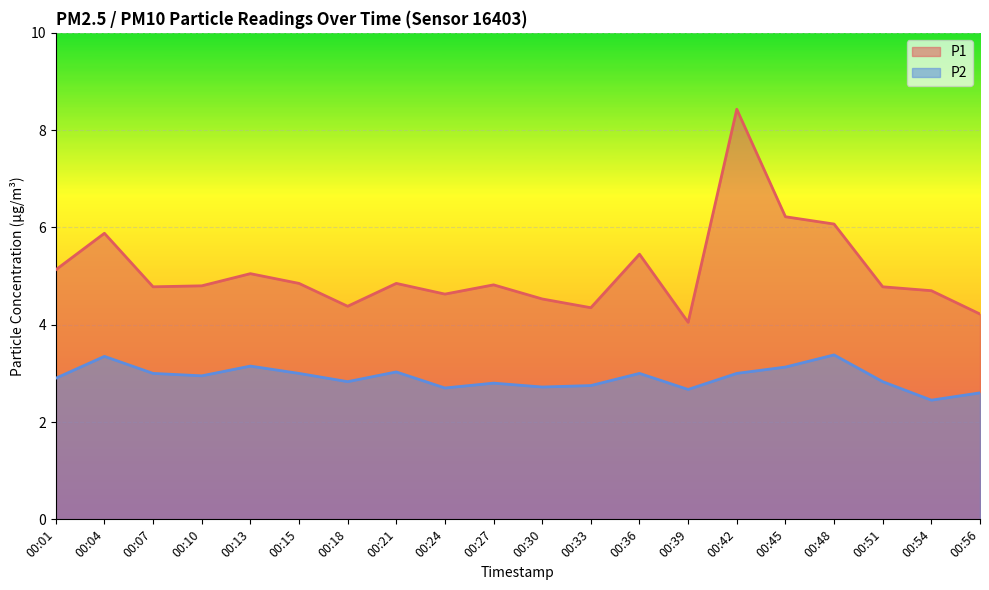

Reading right to left, what are all the values shown in this chart?

P1: 00:56=4.2	00:54=4.7	00:51=4.8	00:48=6.1	00:45=6.2	00:42=8.4	00:39=4.0	00:36=5.5	00:33=4.3	00:30=4.5	00:27=4.8	00:24=4.6	00:21=4.8	00:18=4.4	00:15=4.8	00:13=5.0	00:10=4.8	00:07=4.8	00:04=5.9	00:01=5.1
P2: 00:56=2.6	00:54=2.5	00:51=2.8	00:48=3.4	00:45=3.1	00:42=3.0	00:39=2.7	00:36=3.0	00:33=2.8	00:30=2.7	00:27=2.8	00:24=2.7	00:21=3.0	00:18=2.8	00:15=3.0	00:13=3.1	00:10=3.0	00:07=3.0	00:04=3.4	00:01=2.9